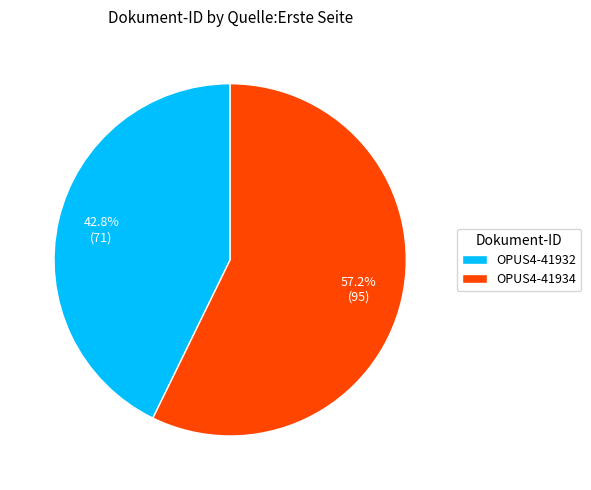

Which slice is the largest?

OPUS4-41934